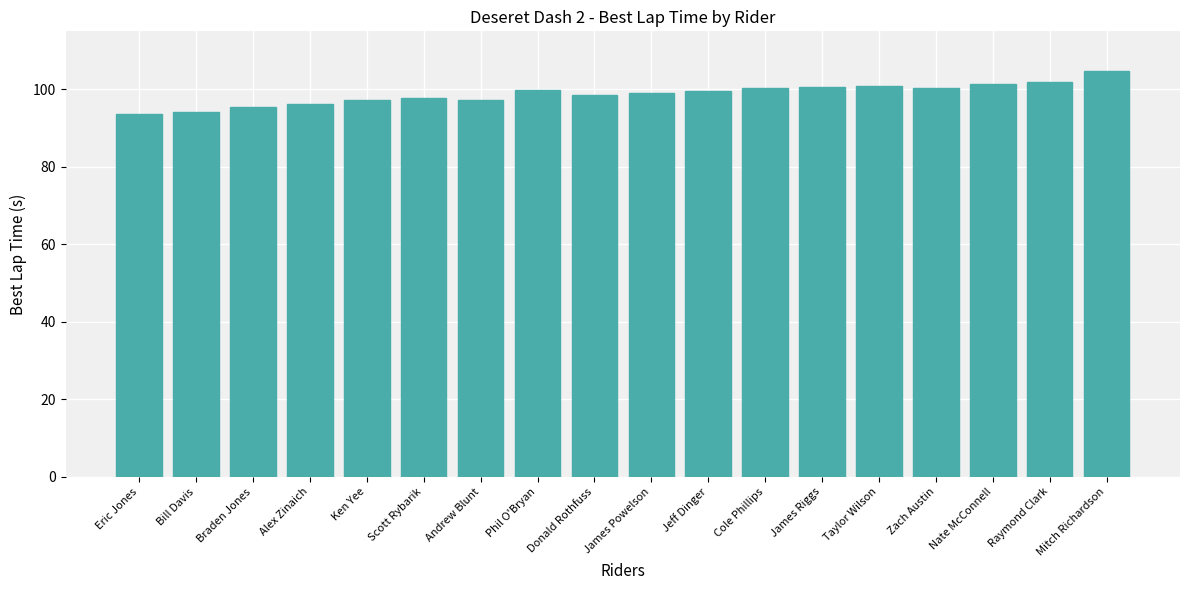

What is the change in value from Braden Jones to Andrew Blunt?

+1.7